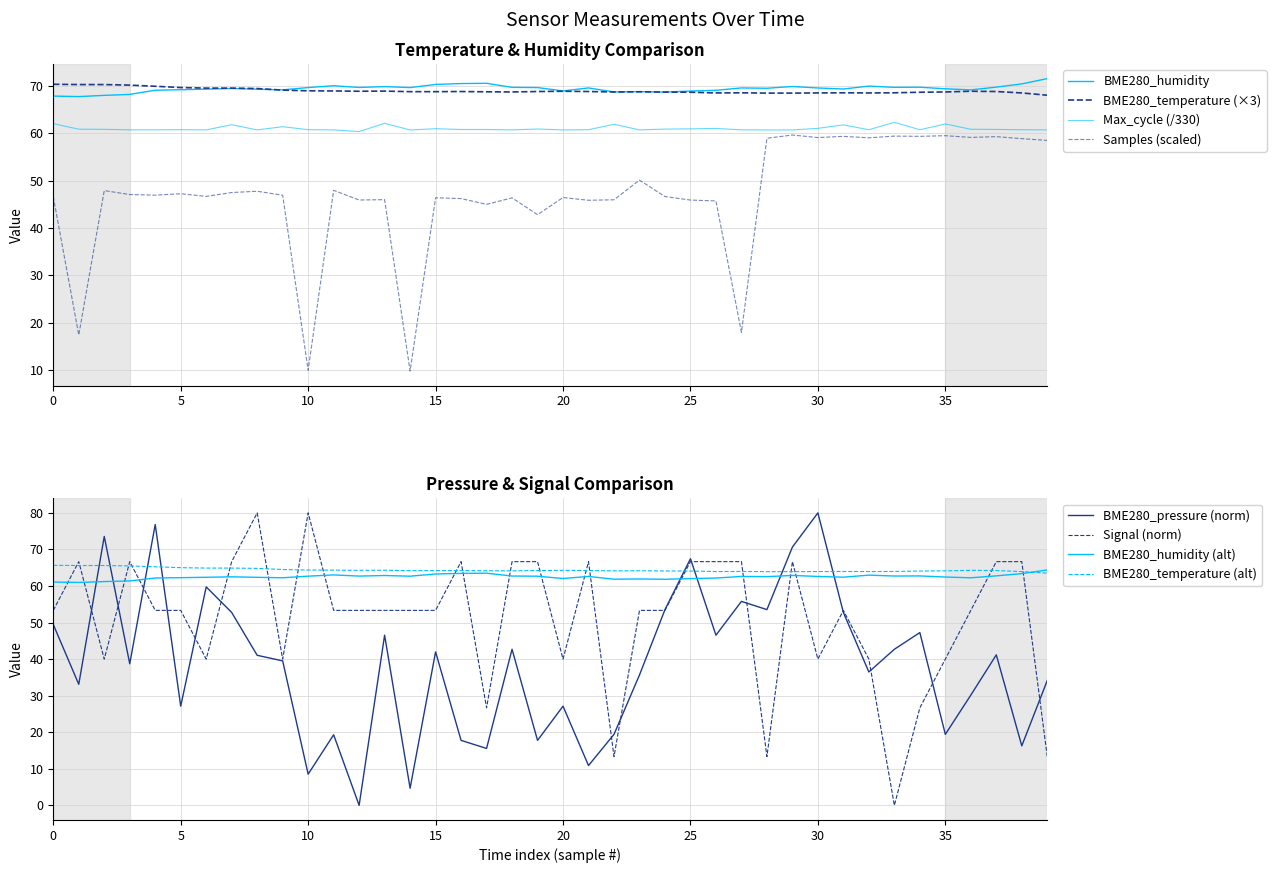

How many times do BME280_pressure and Max_cycle cross each other?

8